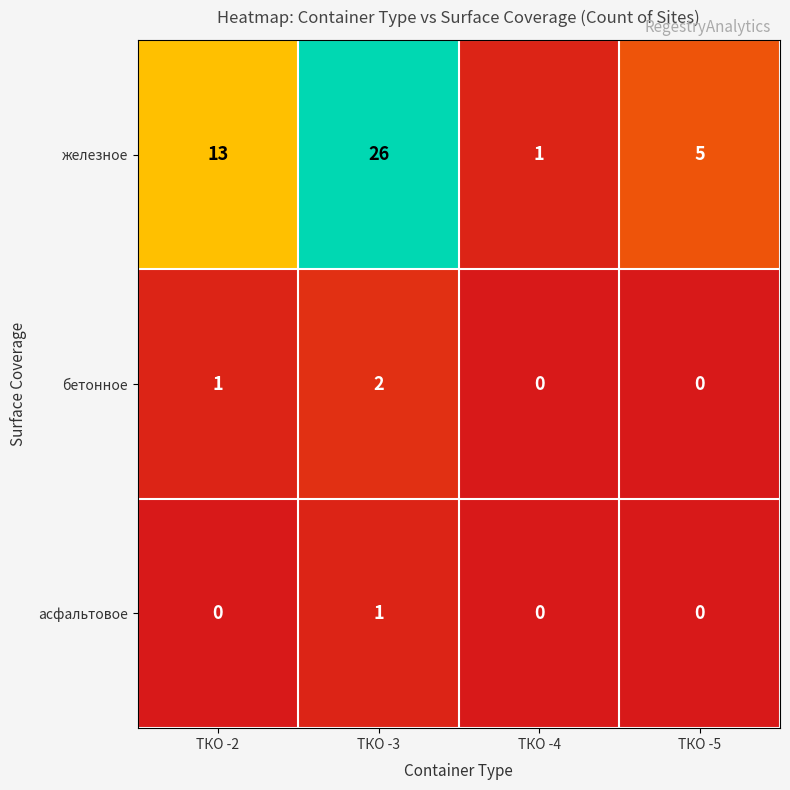

What is the difference between the second highest and second lowest values in the железное series?

8